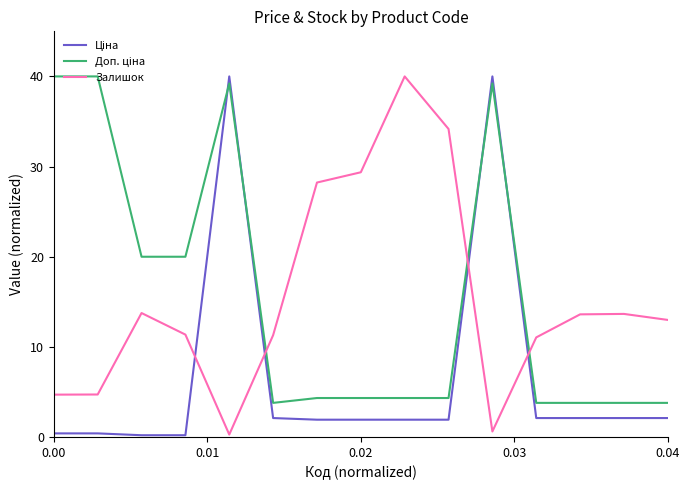

At how many categories does at least one series exceed 6?

15